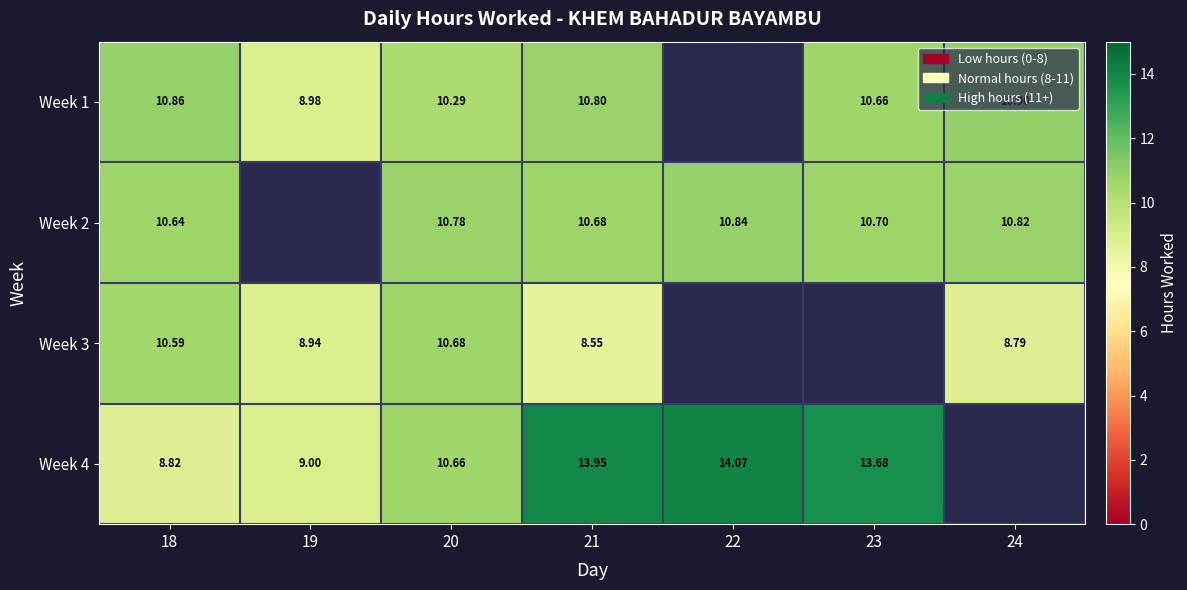

What is the difference between the Week 1 values at 19 and 24?

1.9